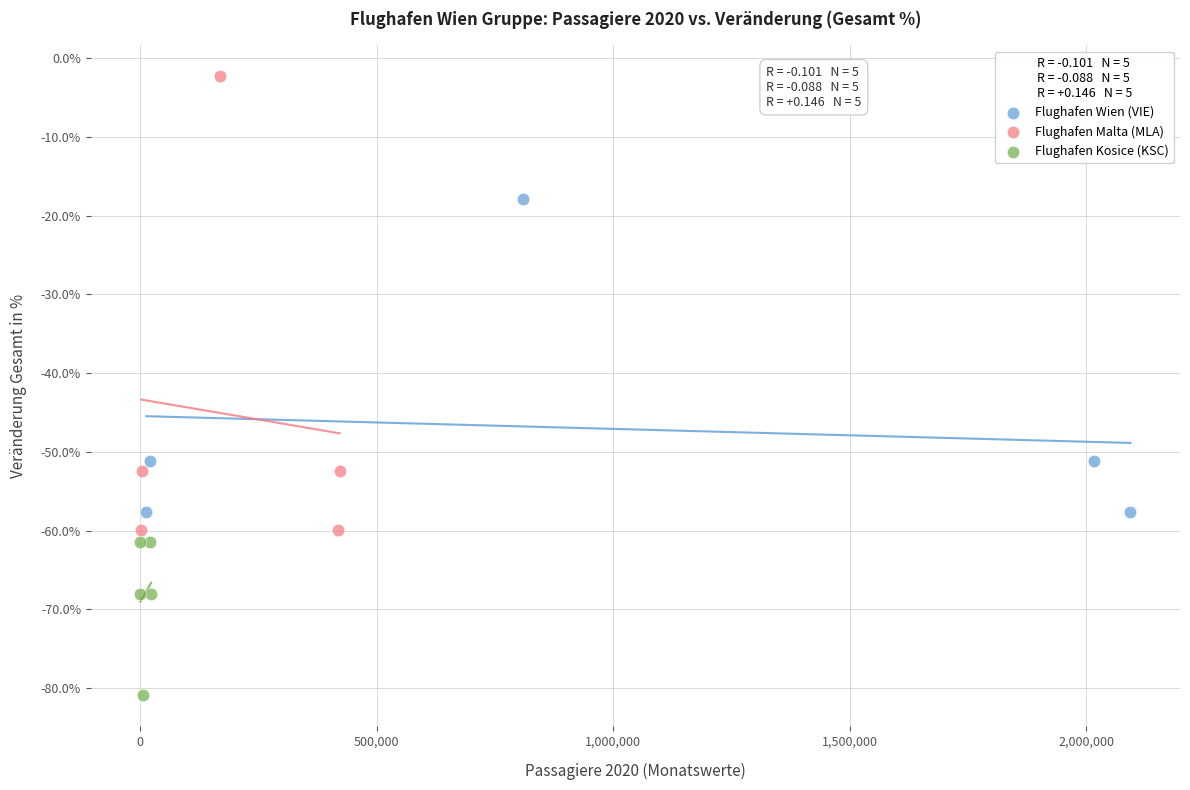

Which series reaches the minimum Y coordinate?

Flughafen Kosice (KSC)